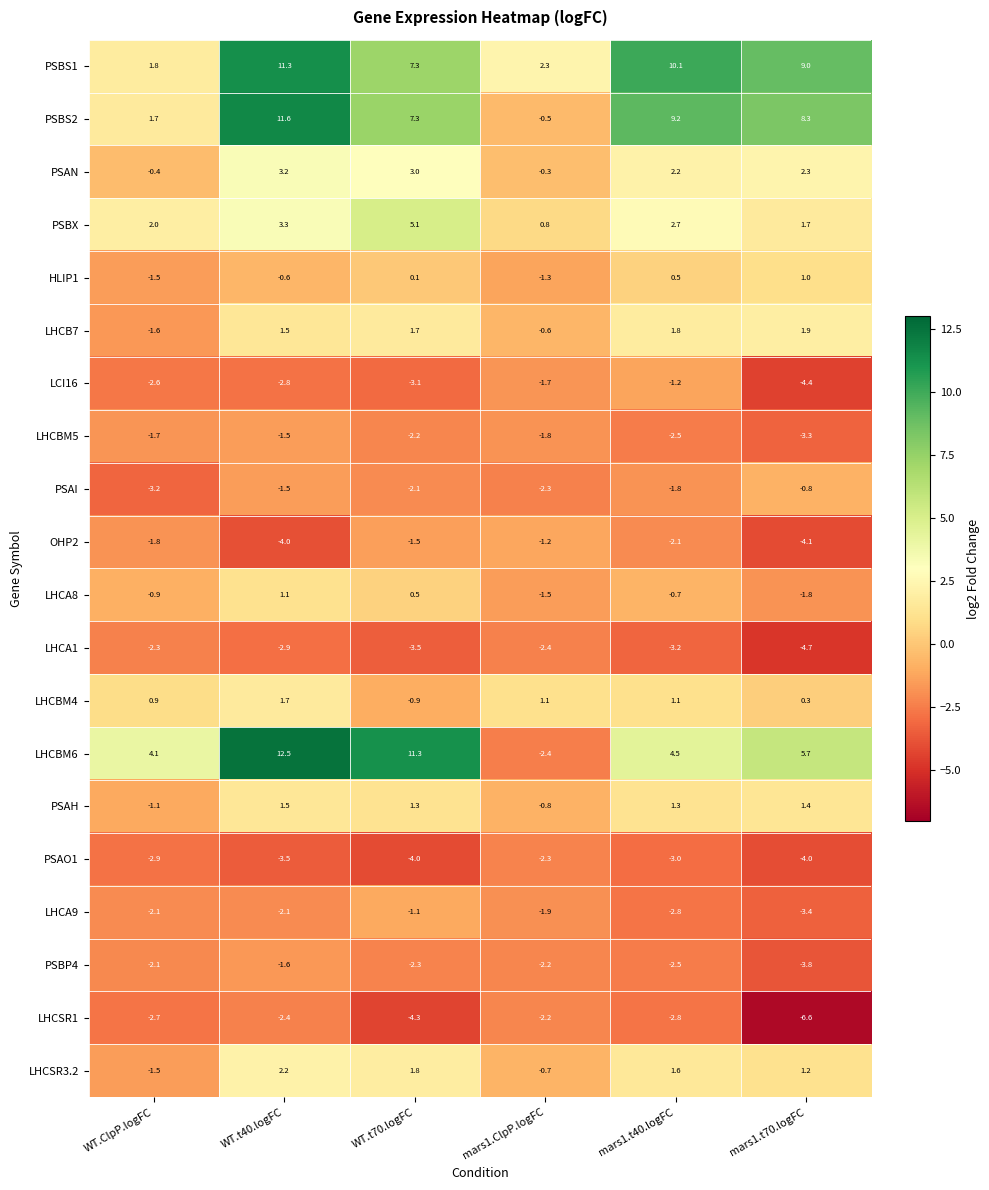

List the labels in order of PSBP4 value, largest first.

WT.t40.logFC, WT.ClpP.logFC, mars1.ClpP.logFC, WT.t70.logFC, mars1.t40.logFC, mars1.t70.logFC